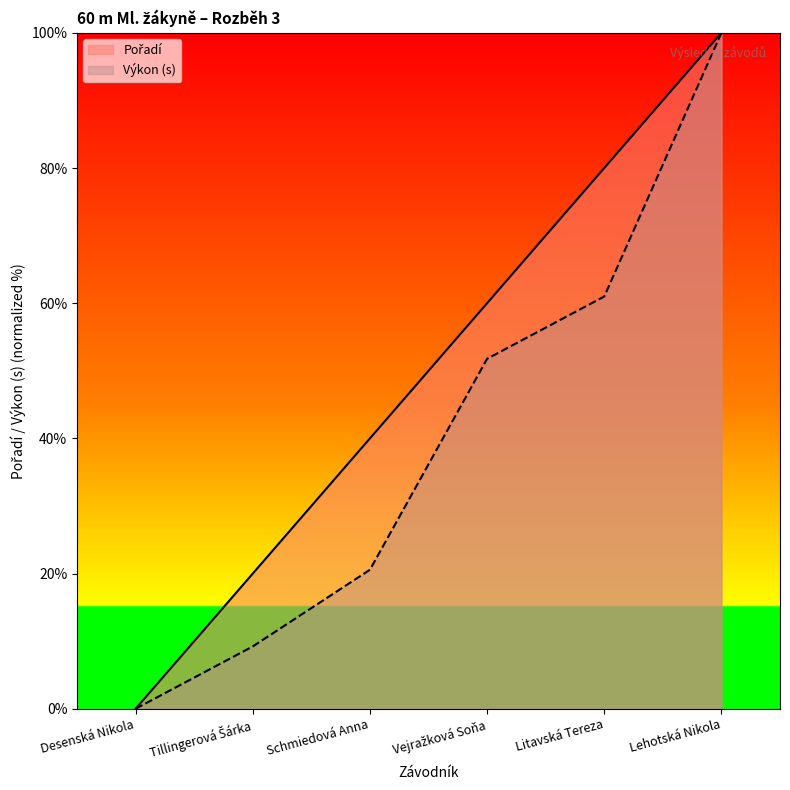

True or false: Výkon and Pořadí intersect in this chart.

False